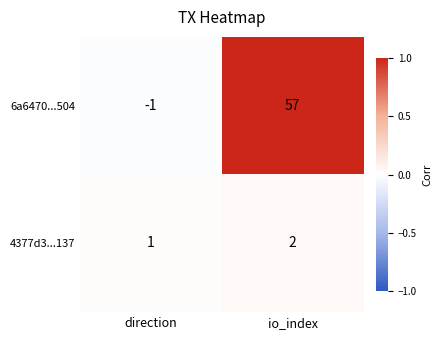

At which label does 4377d3...137 reach its peak?

io_index